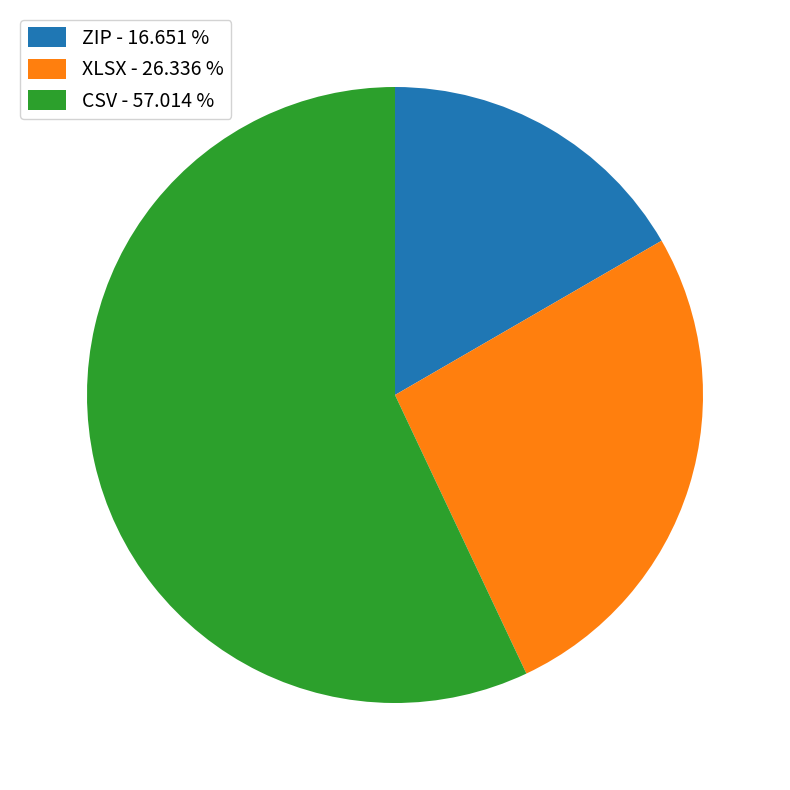

How many slices are in this pie chart?

3